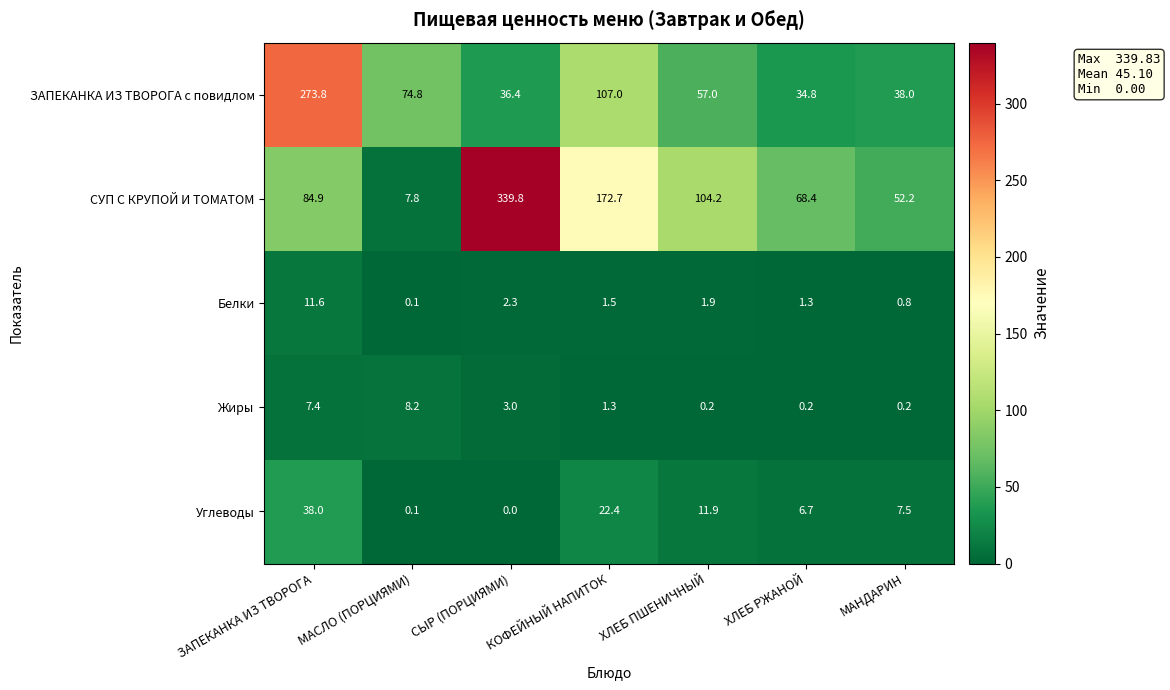

Between ЗАПЕКАНКА ИЗ ТВОРОГА and МАСЛО (ПОРЦИЯМИ), which series saw the biggest shift?

ЗАПЕКАНКА ИЗ ТВОРОГА с повидлом